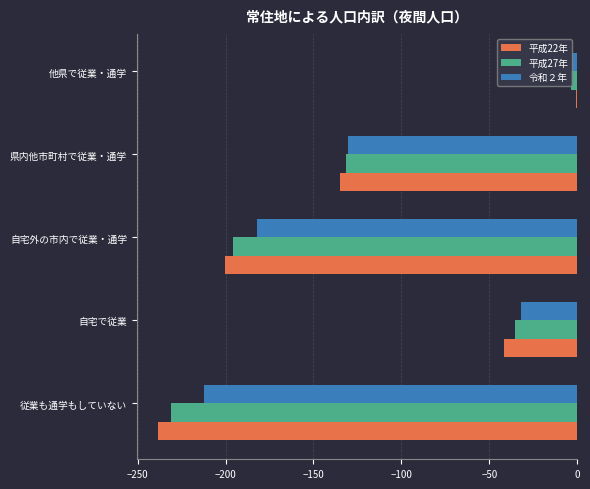

The value of 平成27年 at 自宅で従業 is -62.7. True or false?

False